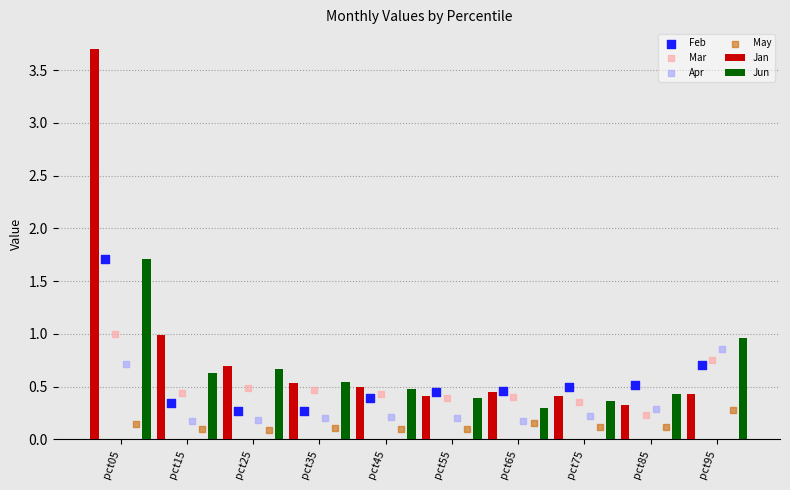

Is the value of Jun at pct15 greater than the value of Jan at pct05?

No